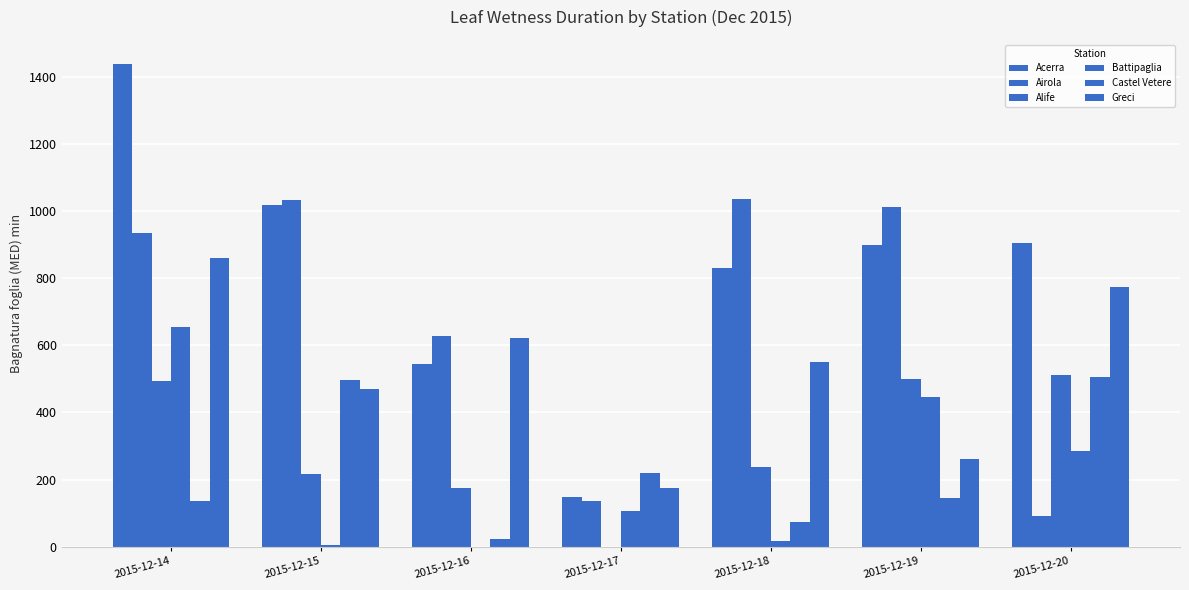

Where does the Airola series first go above 936?

2015-12-14